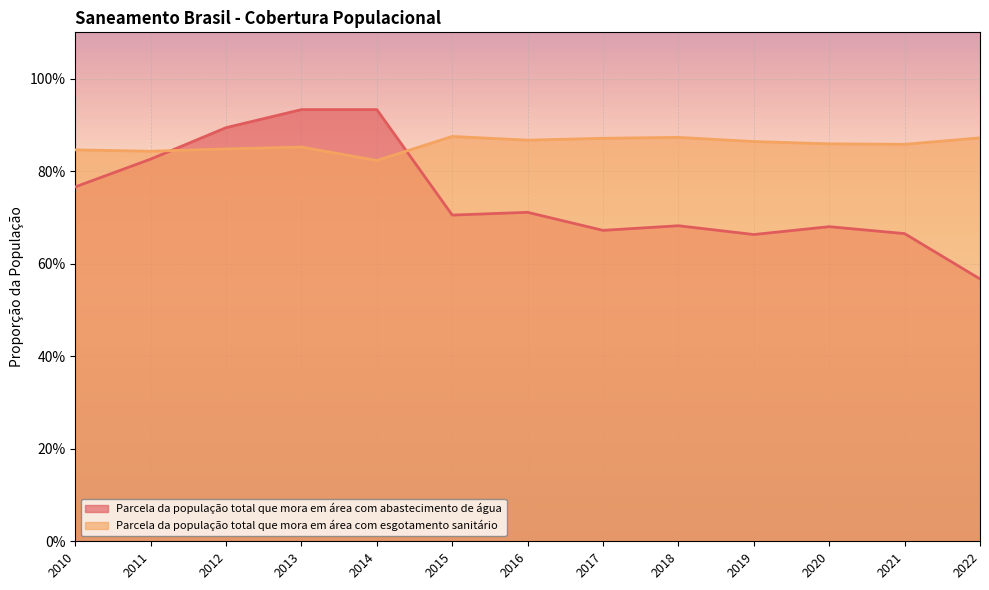

Is it true that Parcela da população total que mora em área com esgotamento sanitário equals 0.8 at 2012?

True